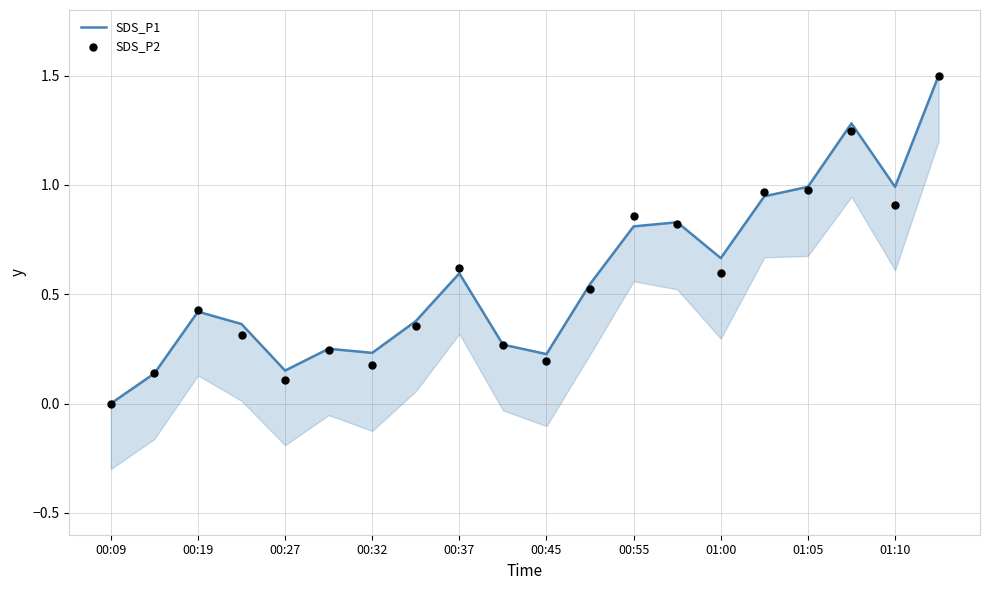

What are all the series names shown in the legend?

SDS_P1, SDS_P2